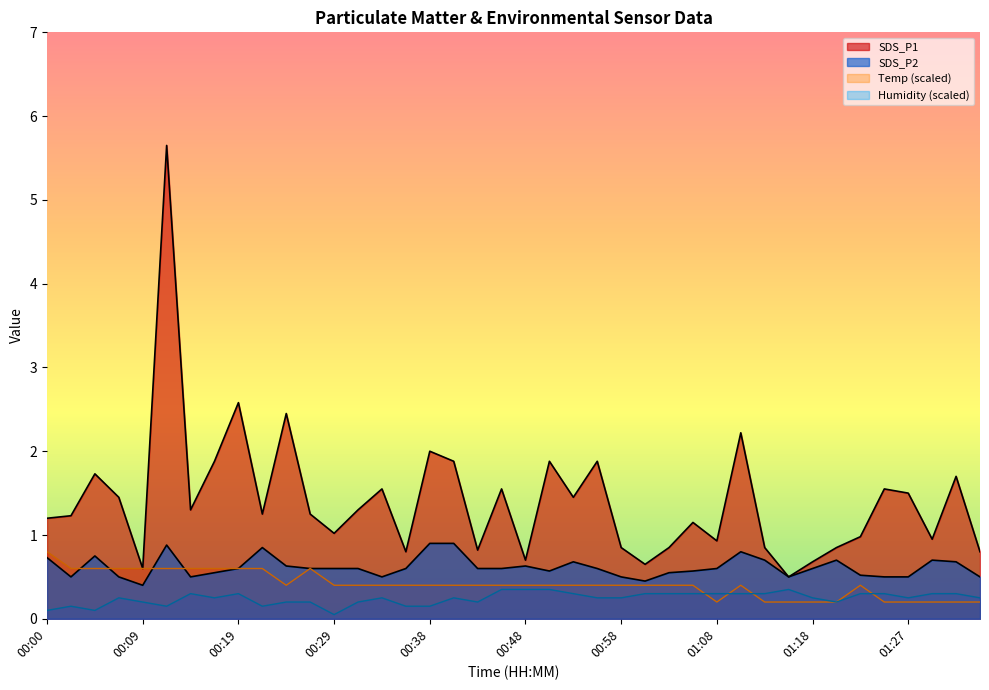

What is the sum of all SDS_P1 values?

56.4